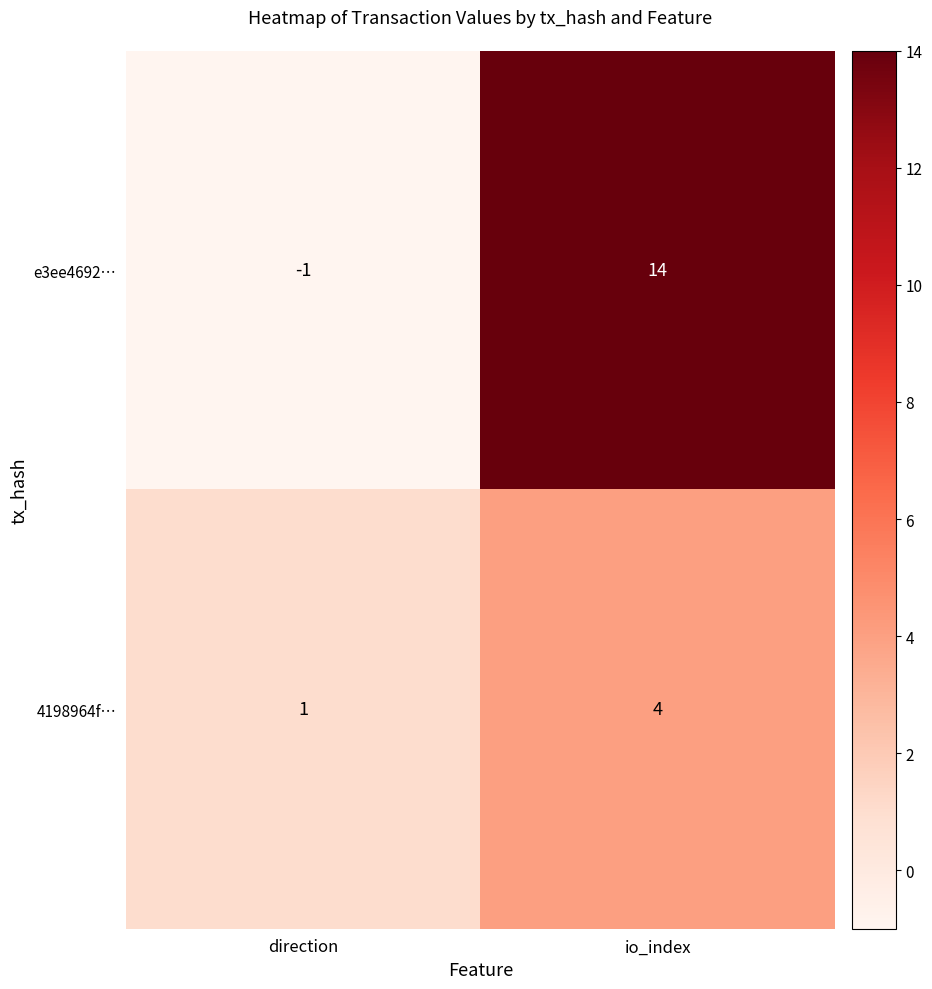

What is the difference between the highest and lowest values at io_index?

10